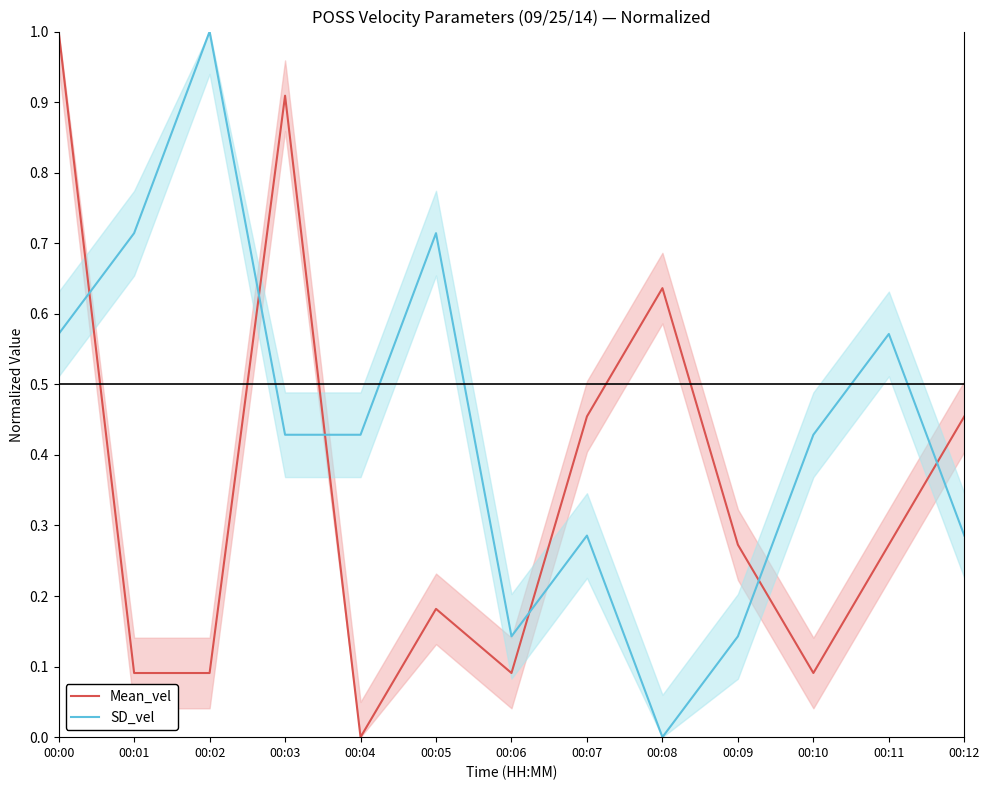

List the series in order of their peak value, highest first.

Mean_vel, SD_vel